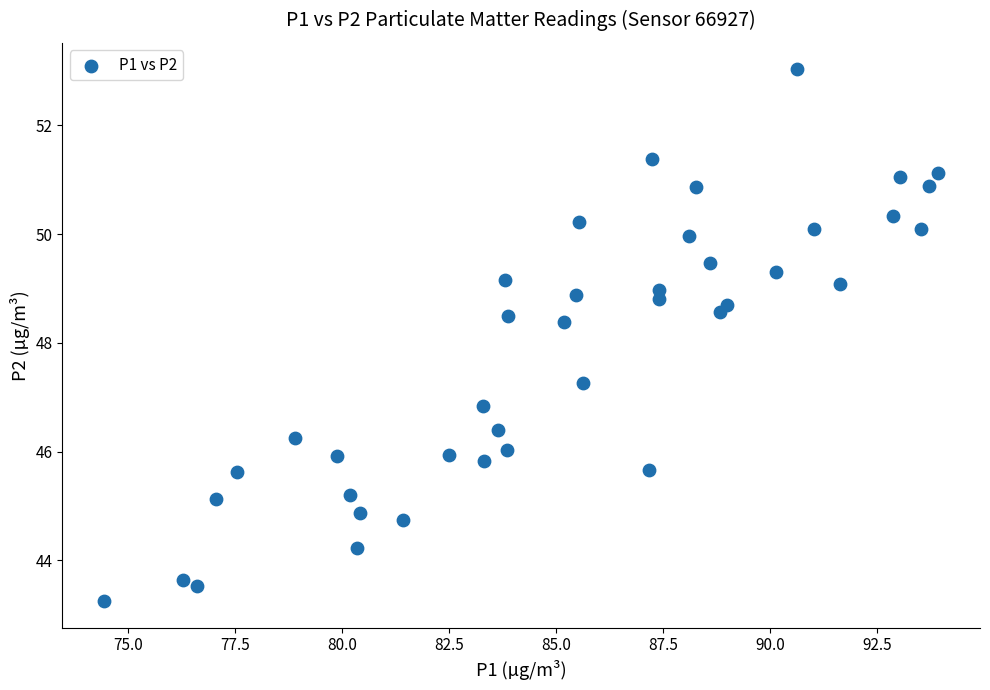

What Y value in the scatter plot is closest to 48?

48.4